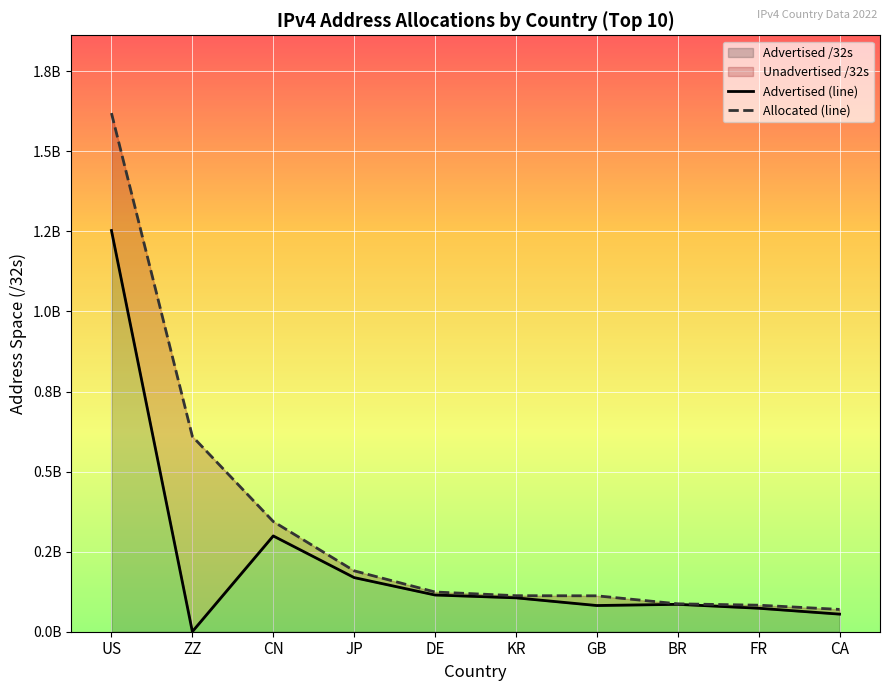

True or false: Advertised (line) and Allocated (line) cross at least once.

False